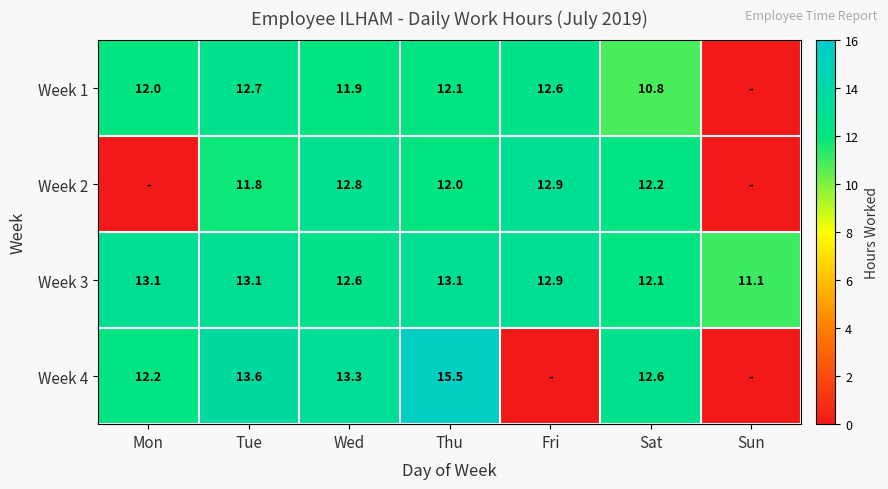

What is the difference between the Week 2 values at Thu and Fri?

0.9